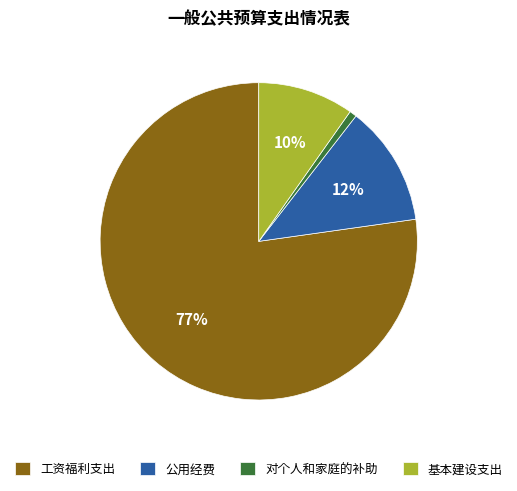

Between 公用经费 and 对个人和家庭的补助, which is larger?

公用经费